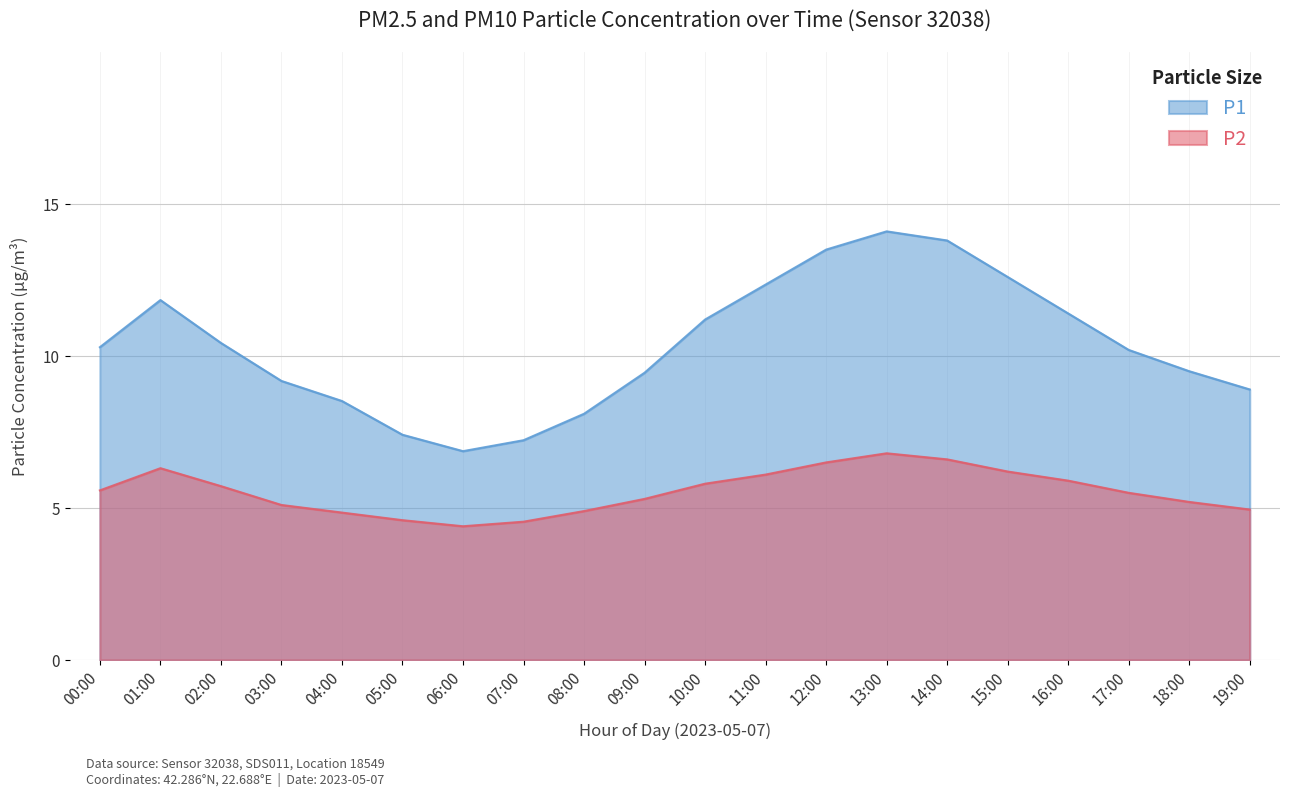

Rank the series by their average value, from lowest to highest.

P2, P1